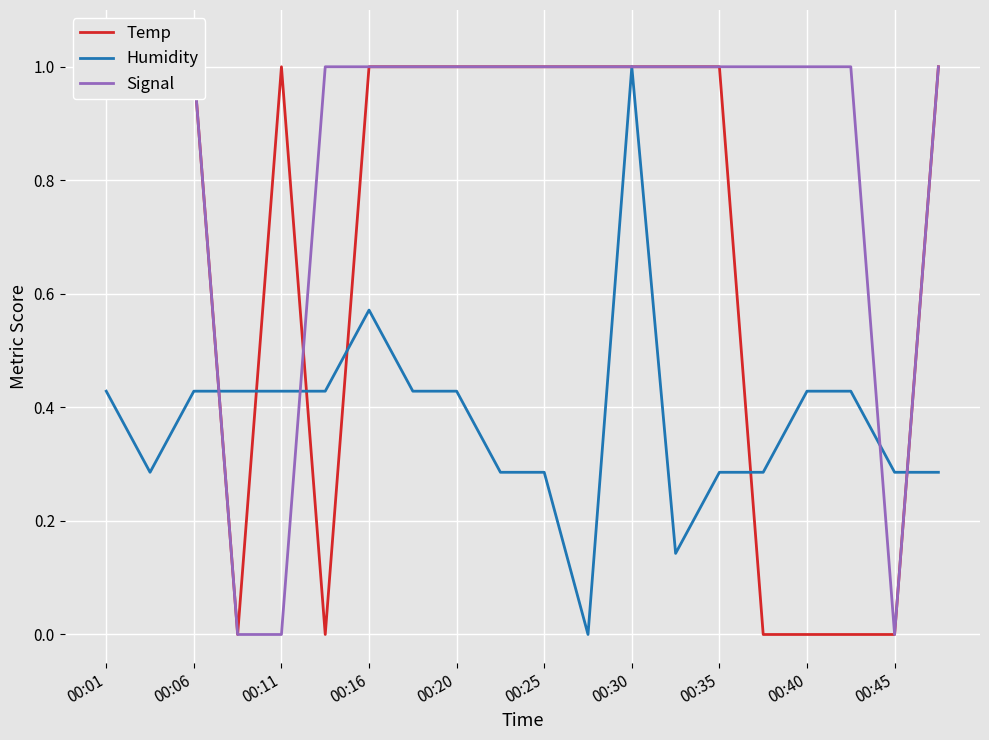

True or false: Humidity has a value of 0.3 at 00:20.

False